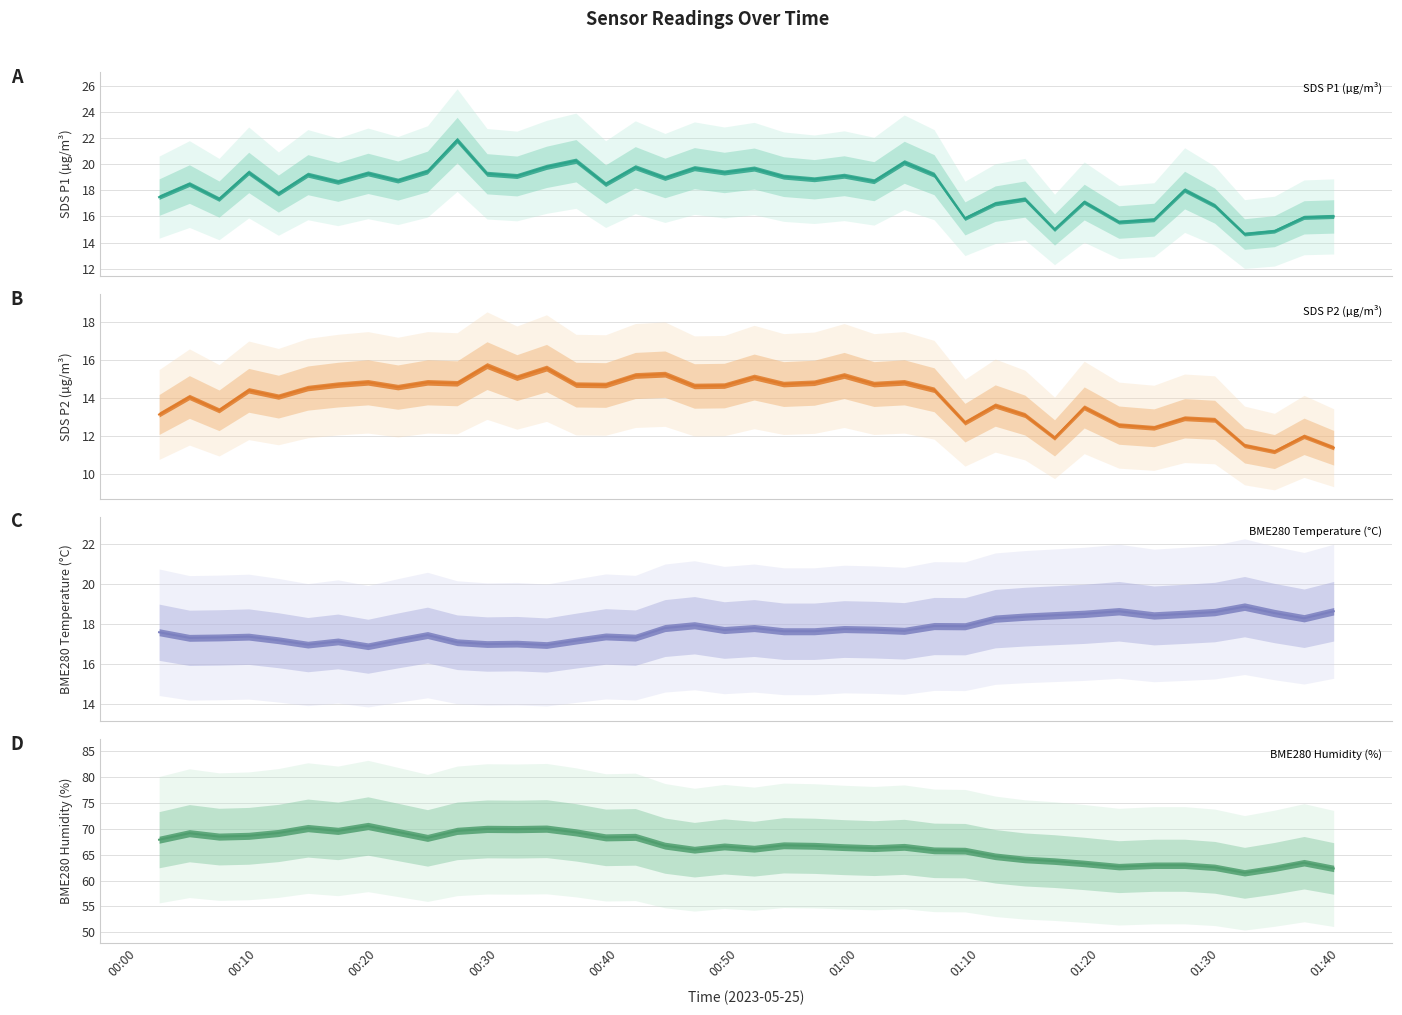

How many times do BME280_temperature and SDS_P1 cross each other?

2